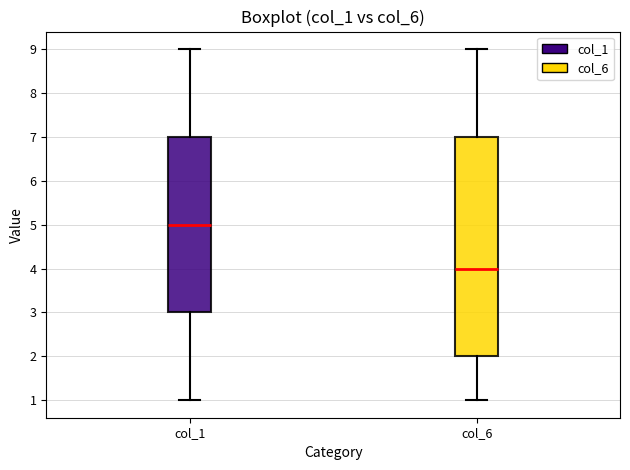

Reading left to right, read every box against the y-axis: the position of its median line, the range the box covers, and the ends of its whiskers. The values are not printed on the chart, so give them approximately, as read against the axis.

col_1: median 5, box 3 to 7, whiskers 1 to 9
col_6: median 4, box 2 to 7, whiskers 1 to 9